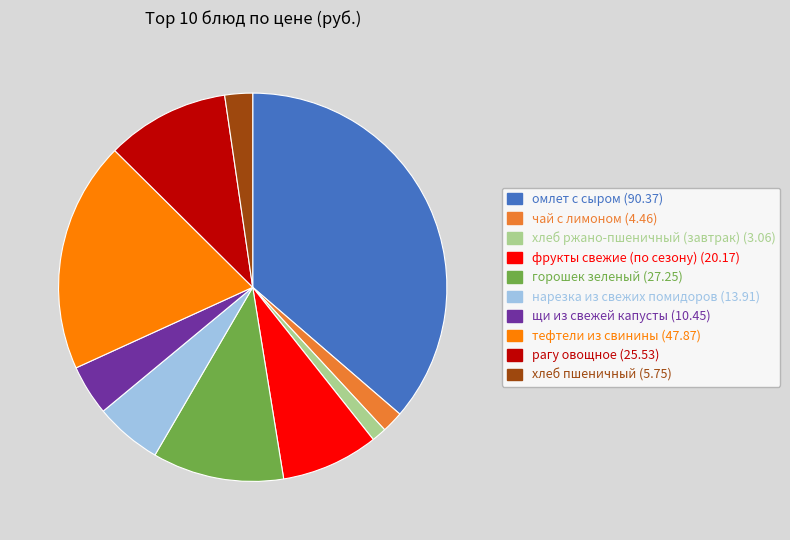

Combined, do нарезка из свежих помидоров (13.91) and хлеб ржано-пшеничный (завтрак) (3.06) account for over 50%?

No